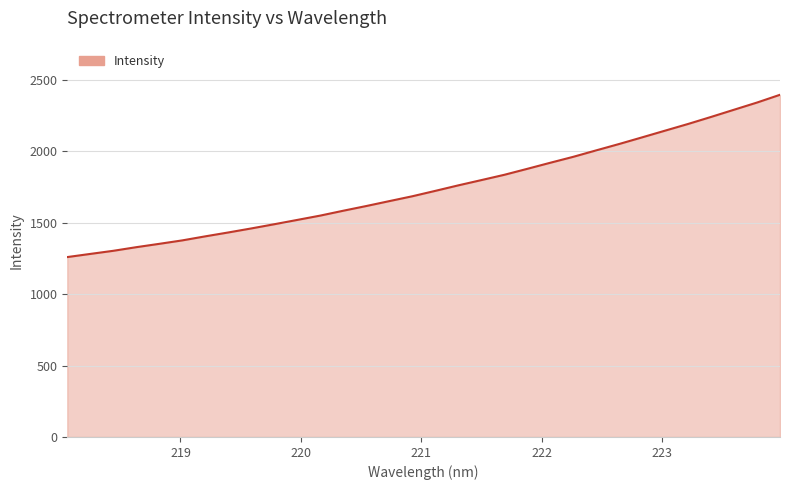

How many distinct data groups are displayed?

1